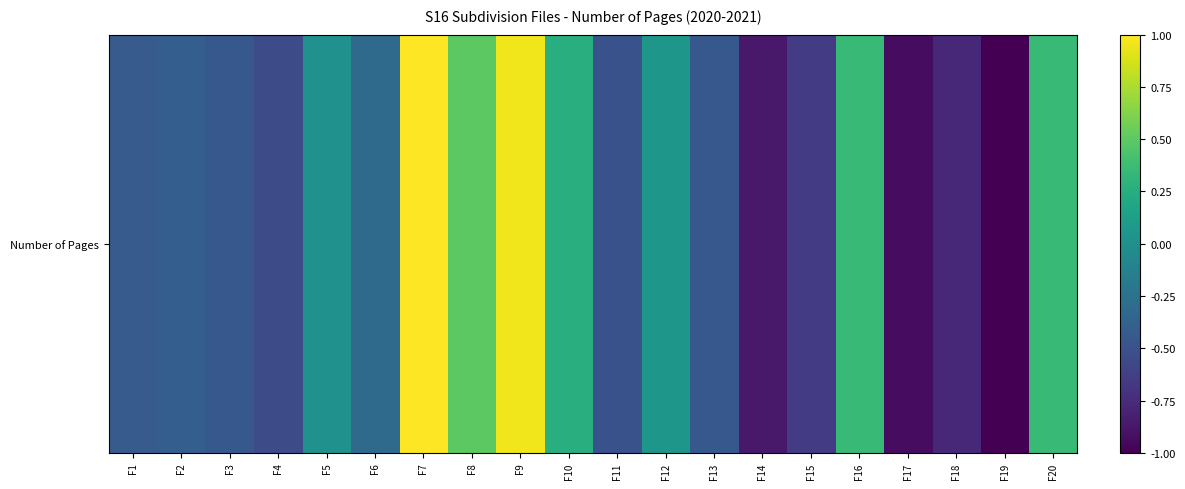

At which label does the data first exceed 0?

F5